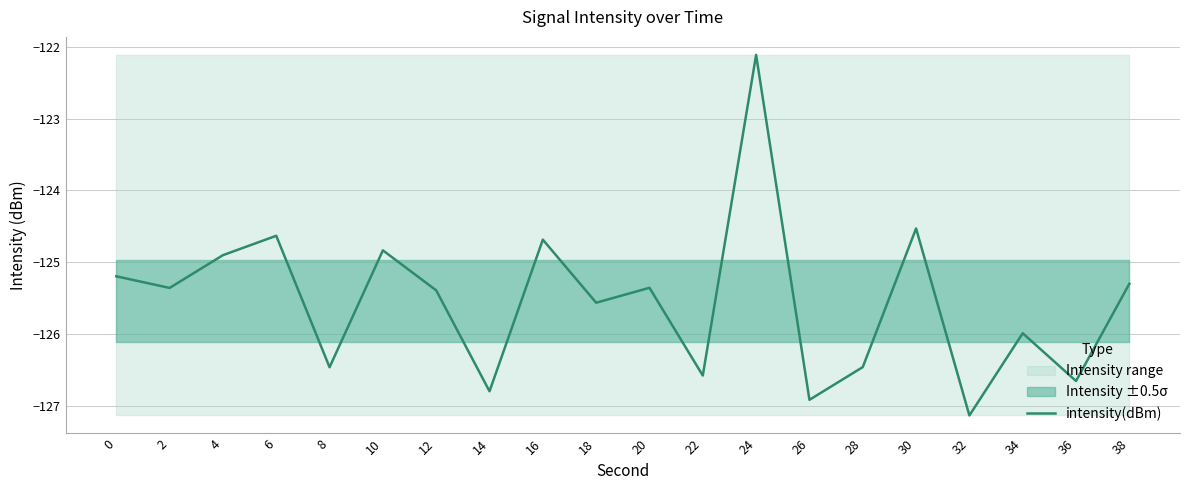

Where does the data first go above -125?

4